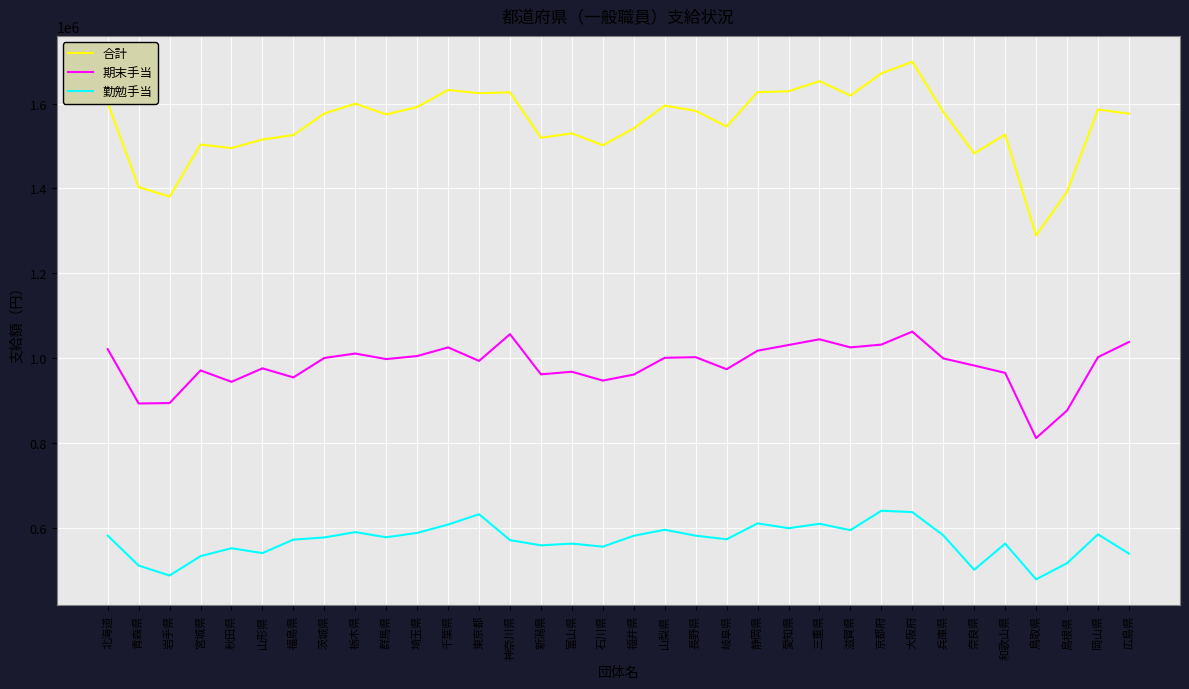

What is the average value of the 期末手当 series?

983371